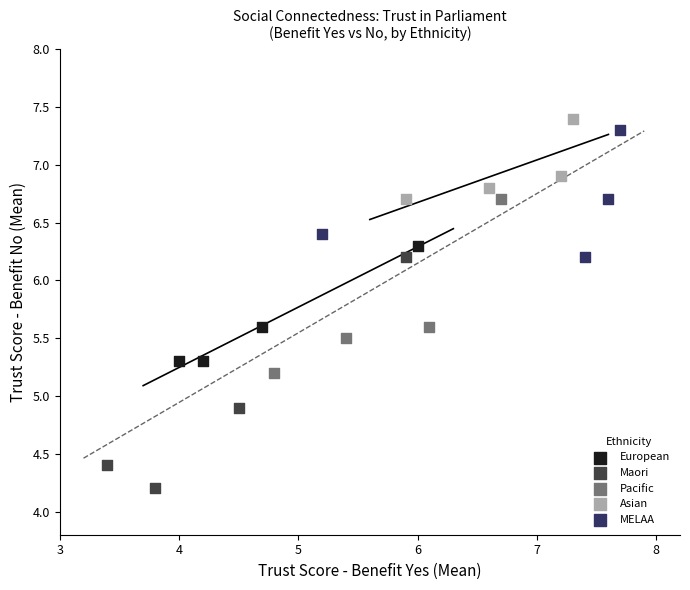

Which series has the largest Y range (max minus min)?

Maori